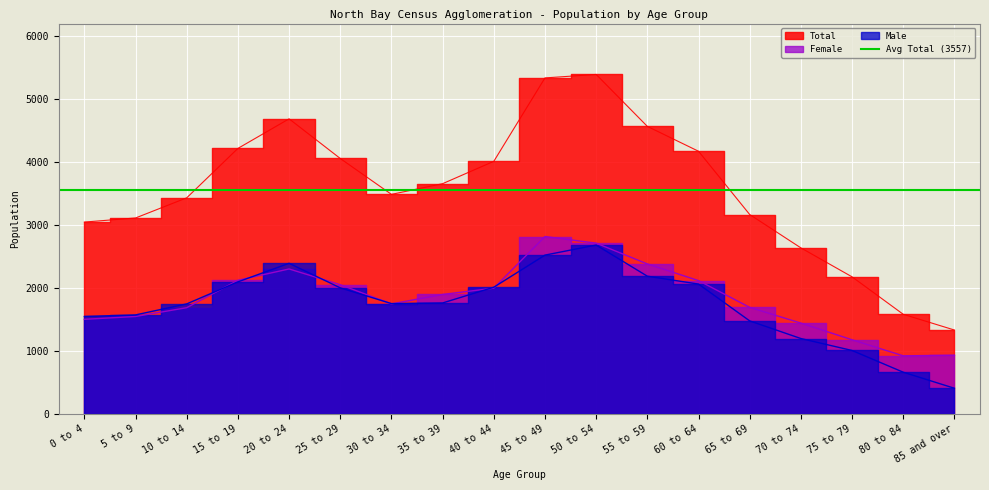

List the series in order of their peak value, lowest first.

Male, Female, Total